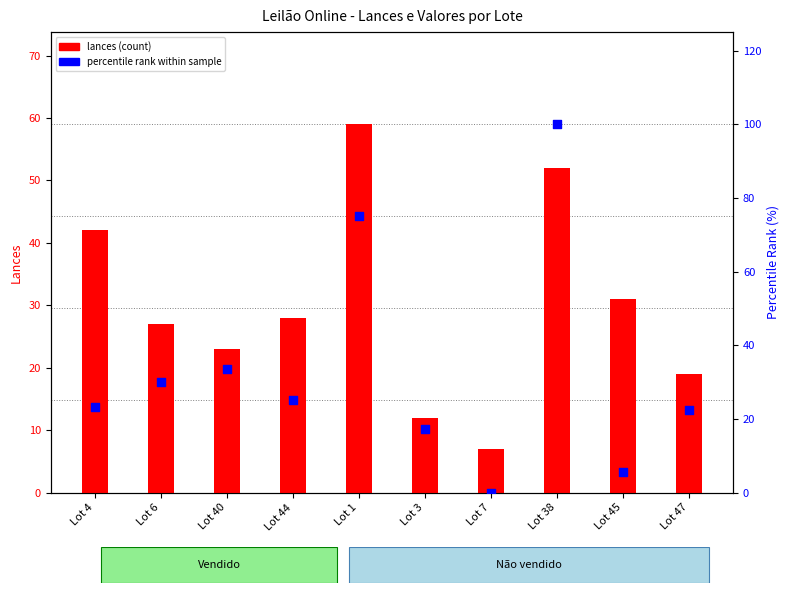

Which series contains the lowest Y value?

percentile rank within sample